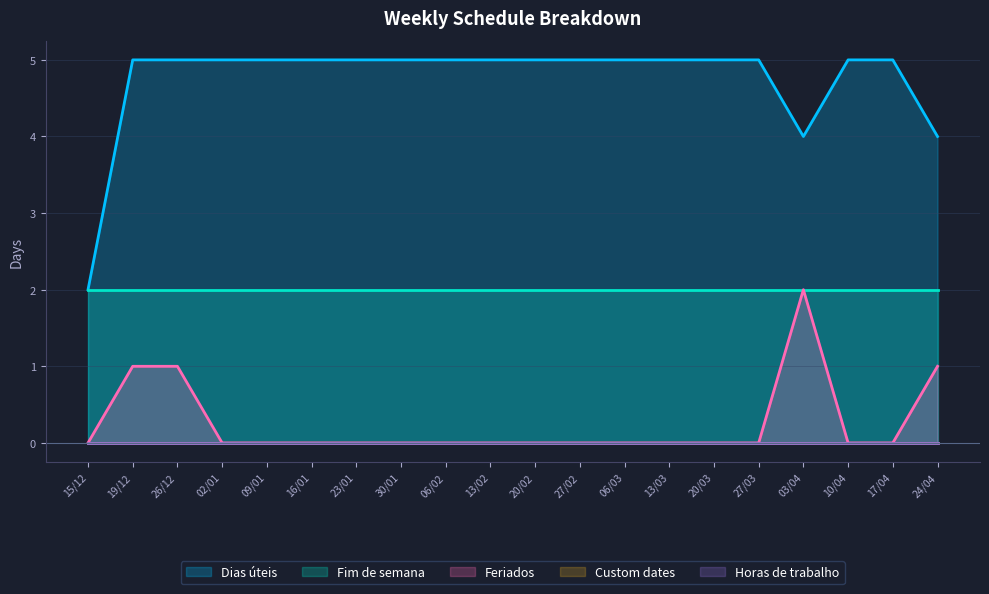

Is it true that Feriados equals 1 at 17/04?

False